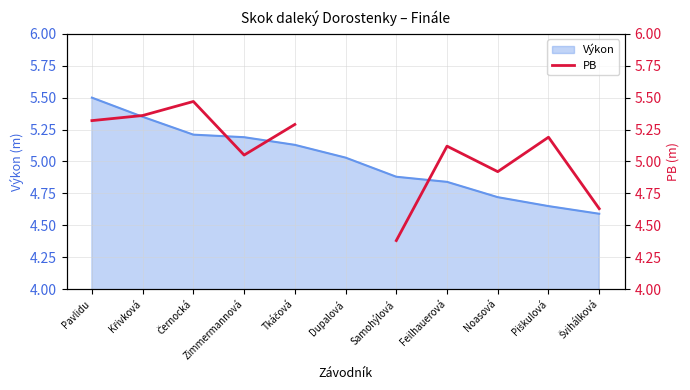

What is the minimum value for Výkon?

4.6